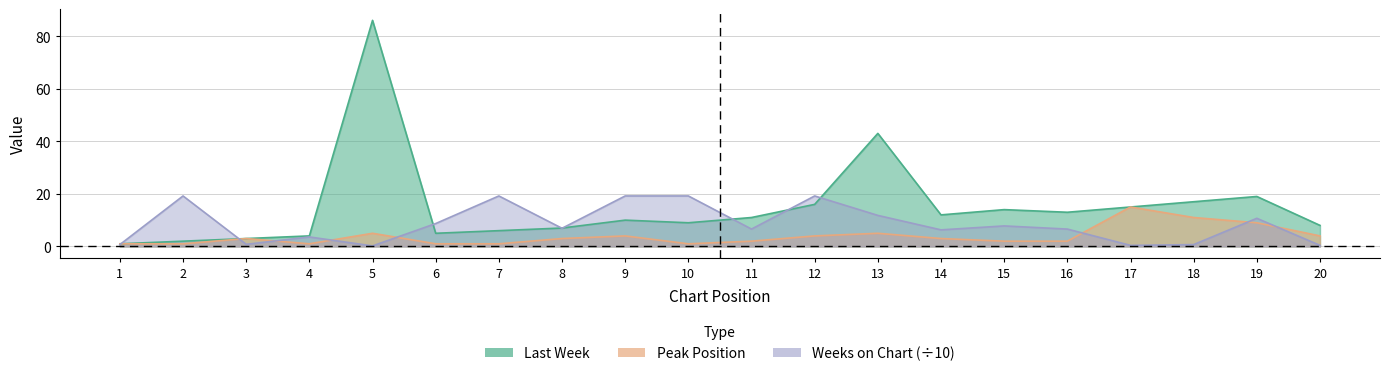

Is it true that Last Week equals 10.0 at 9?

True